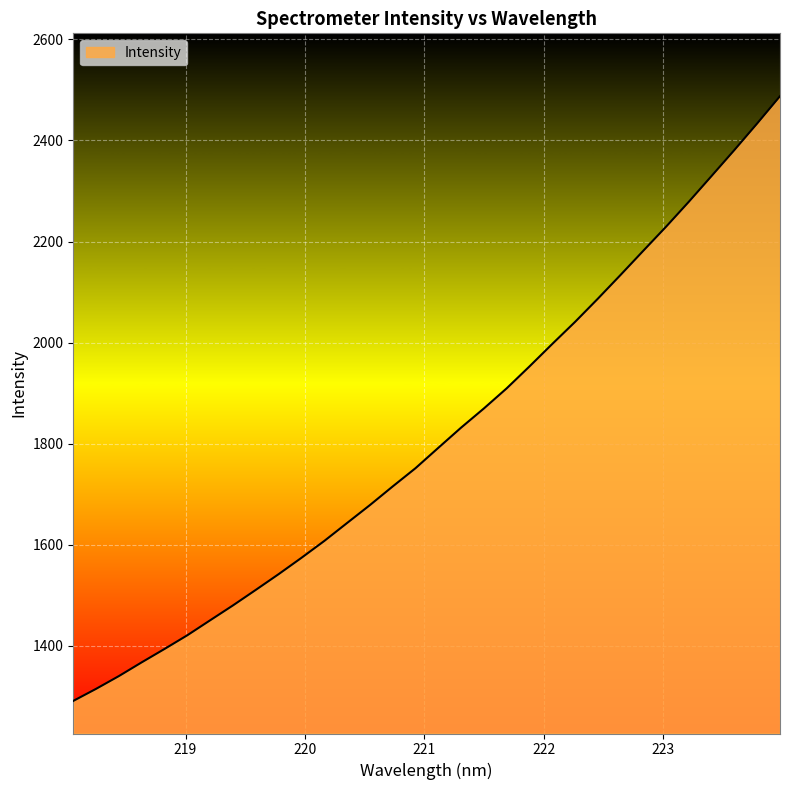

What is the maximum value shown in the chart?

2487.7